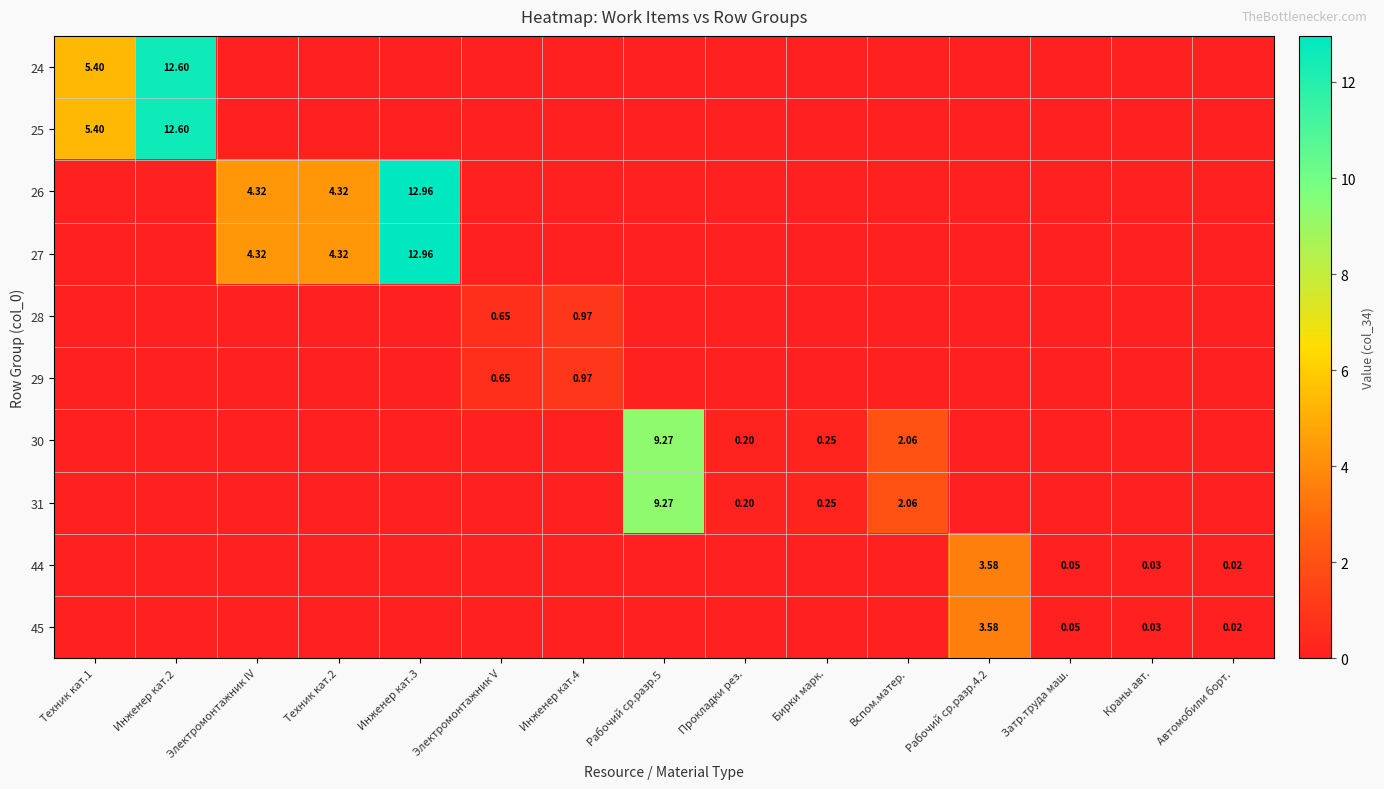

Rank the series at Инженер кат.2 from lowest to highest value.

26, 27, 28, 29, 30, 31, 44, 45, 24, 25